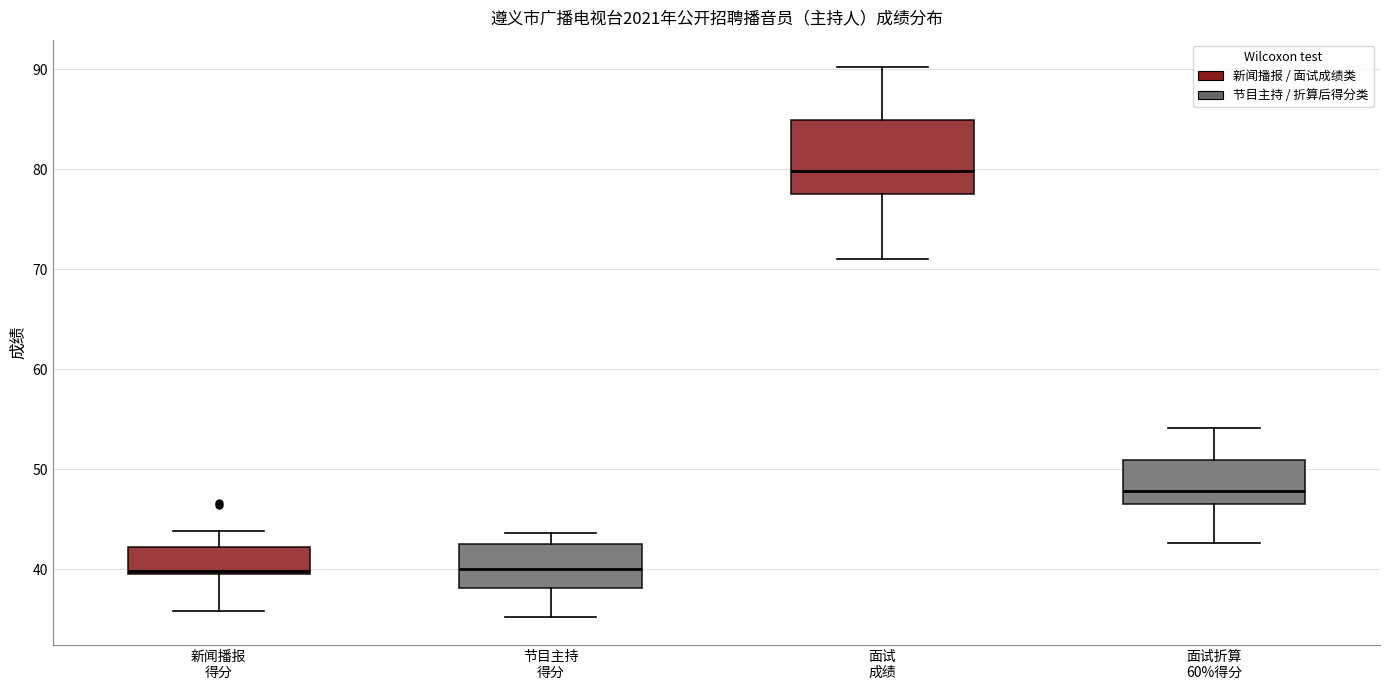

Which box is the tallest, from its lower edge to its upper edge?

面试 成绩